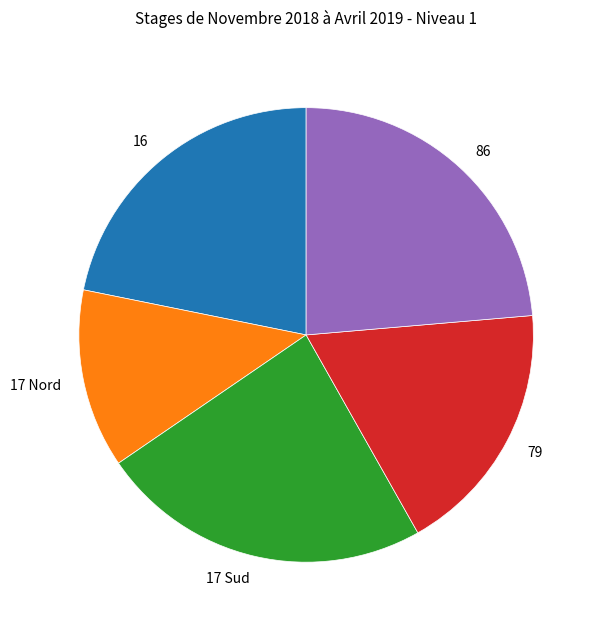

Which category has the smallest portion of the pie?

17 Nord